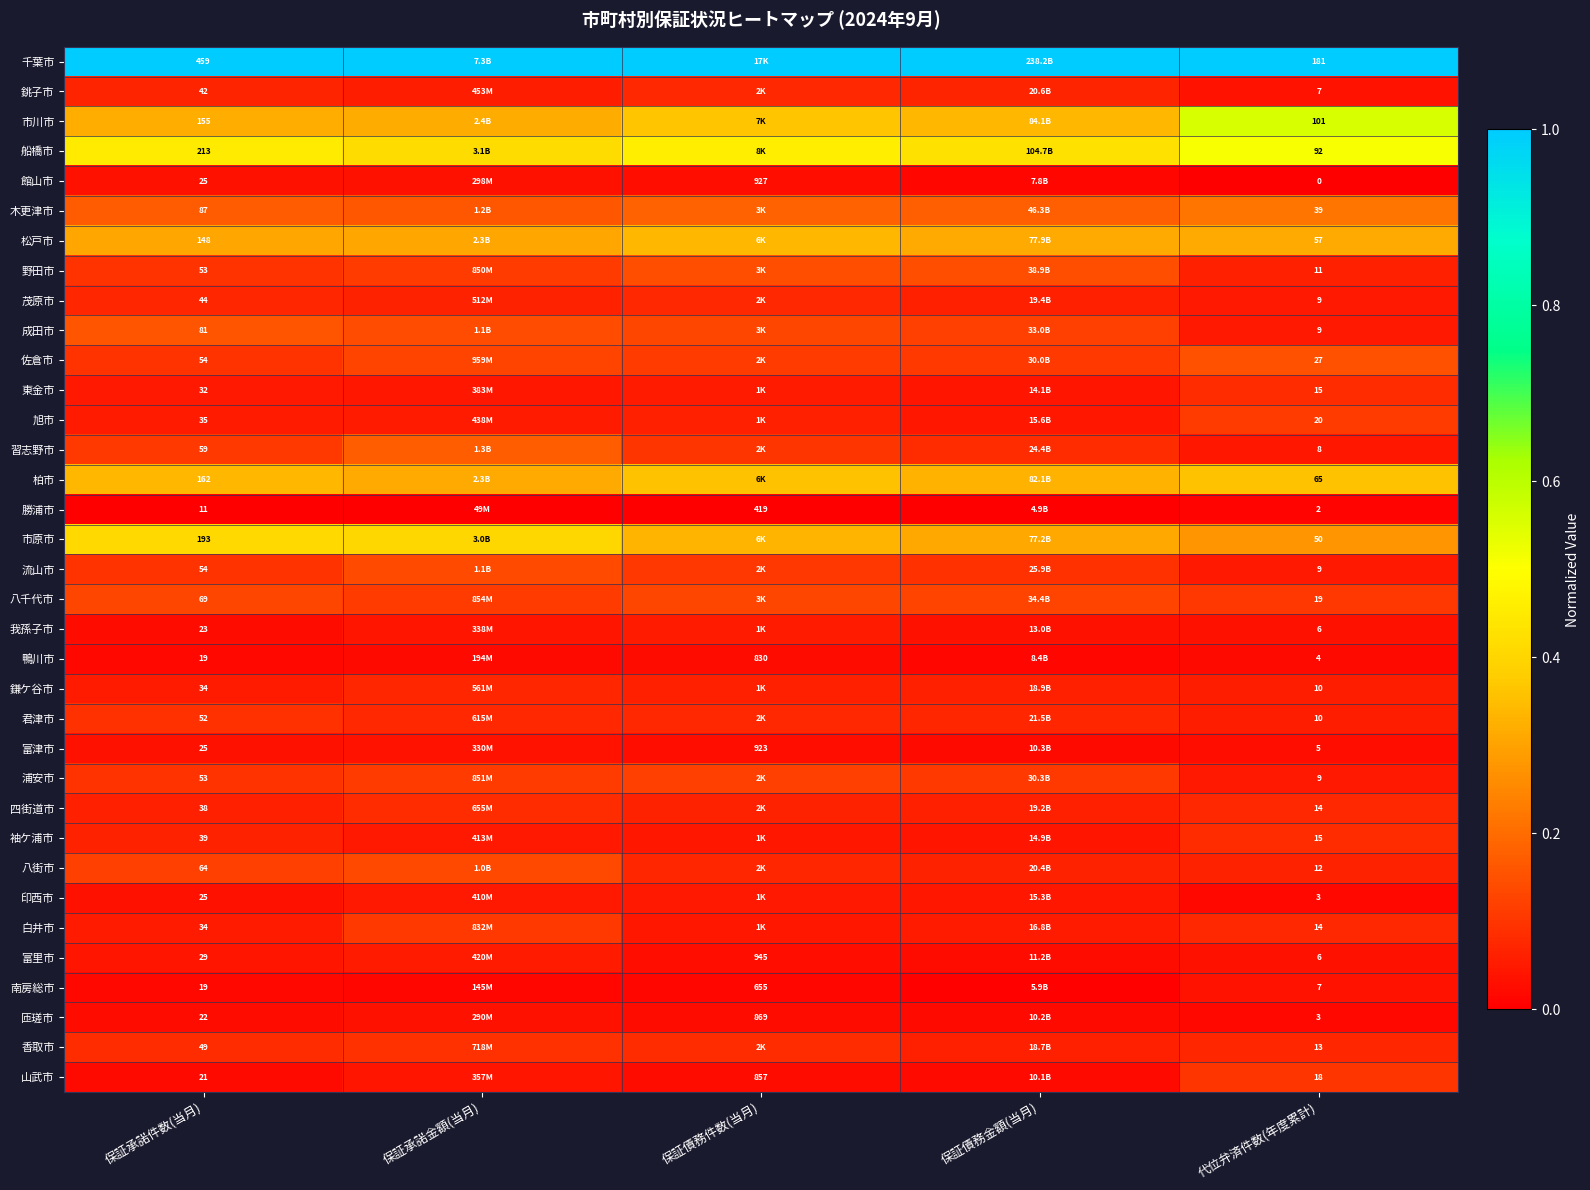

At which label does 流山市 reach its minimum?

代位弁済件数(年度累計)